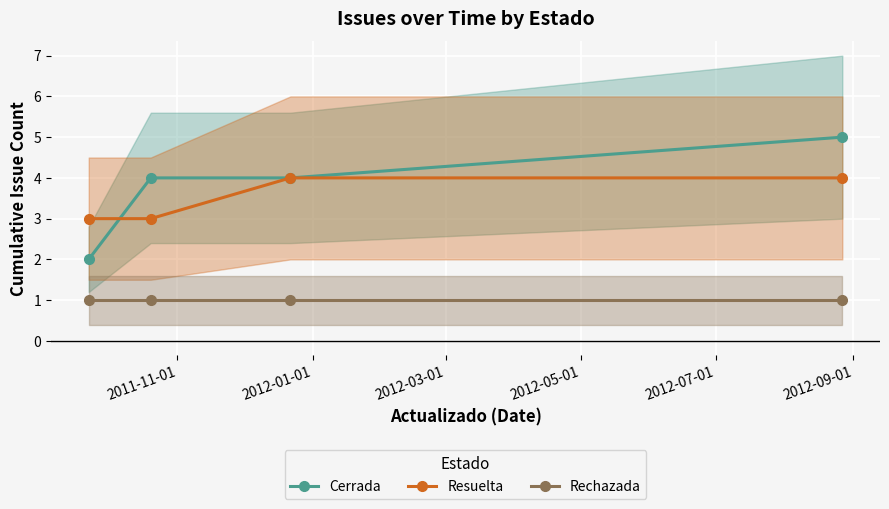

What is the highest value of the Cerrada series?

5